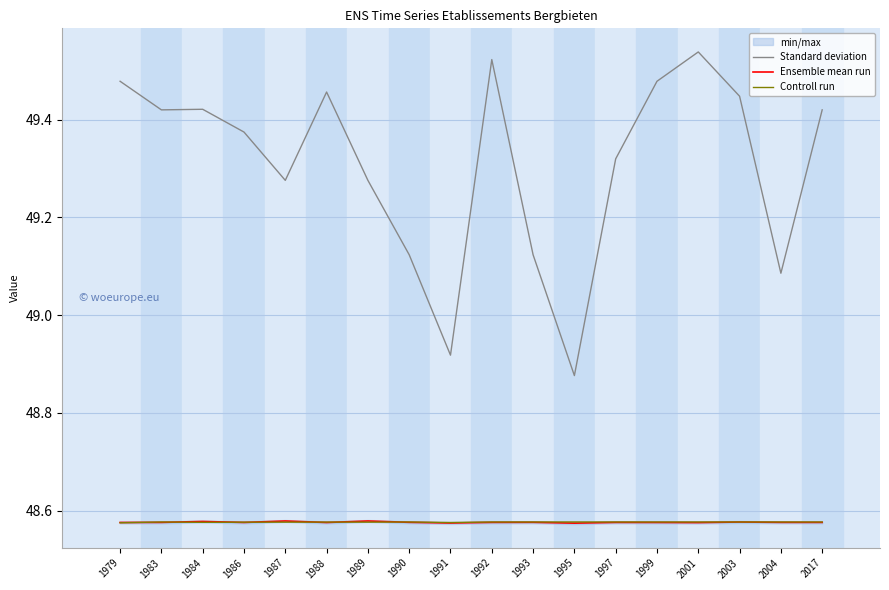

List the labels in order of Standard deviation value, largest first.

2001, 1992, 1979, 1999, 1988, 2003, 1984, 1983, 2017, 1986, 1997, 1987, 1989, 1990, 1993, 2004, 1991, 1995